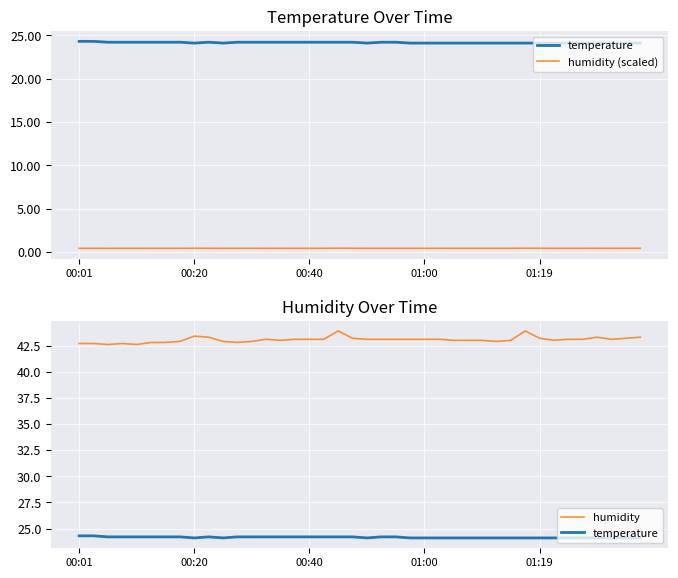

What is the smallest value displayed?

0.4